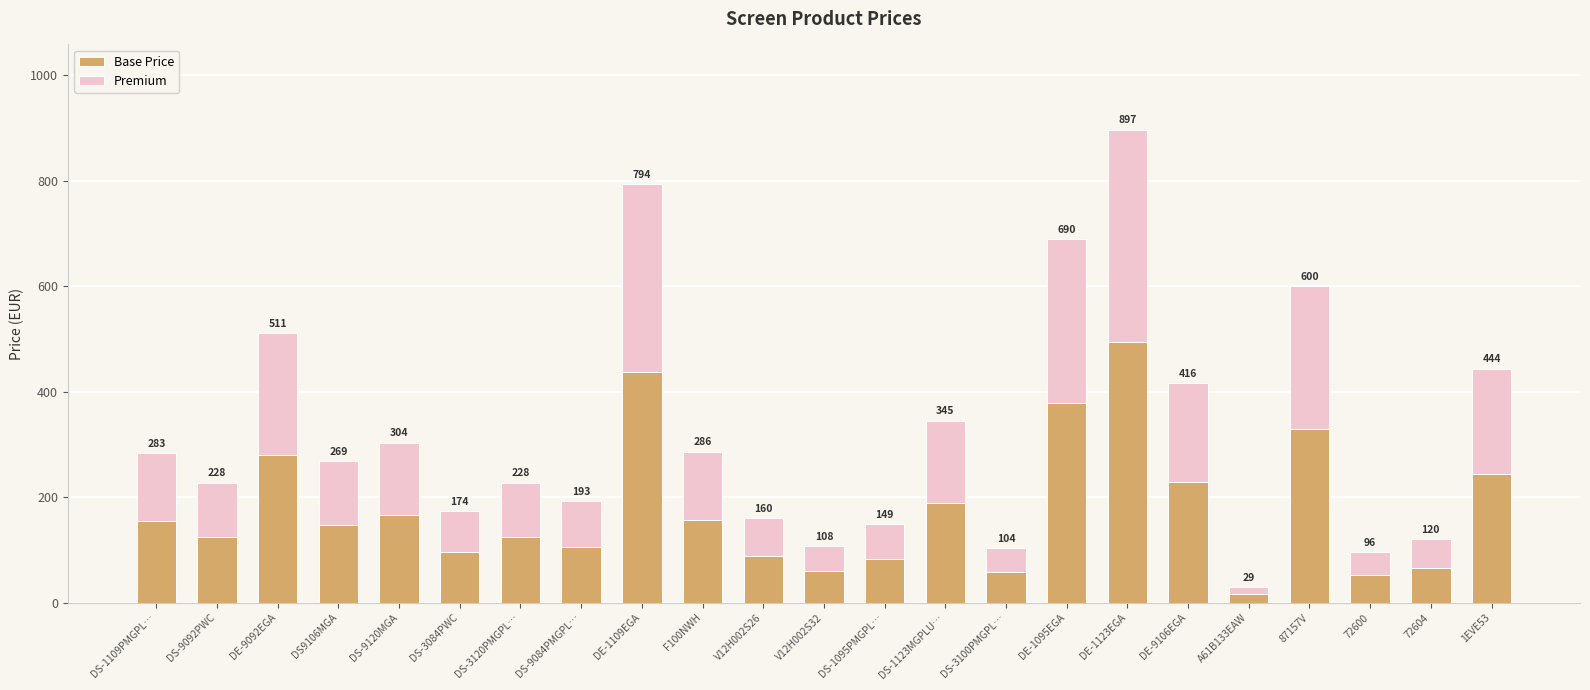

List the series in order of their peak value, lowest first.

Premium, Base Price